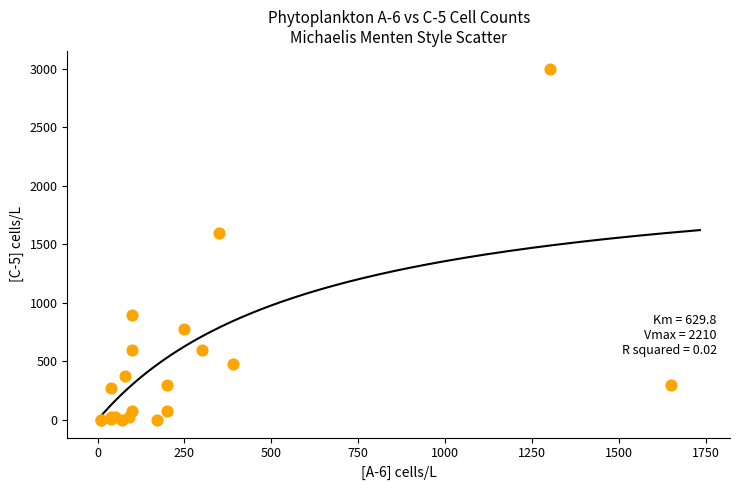

What Y value in the scatter plot is closest to 1500?

1600